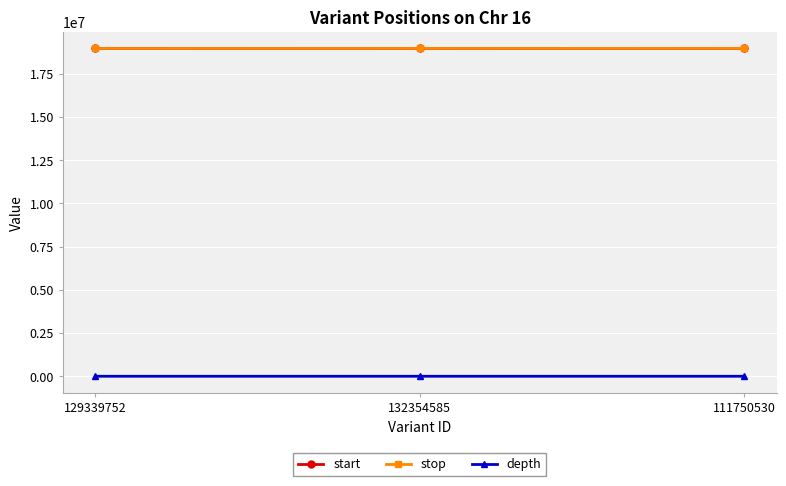

Is the value of start at 132354585 greater than the value of depth at 111750530?

Yes